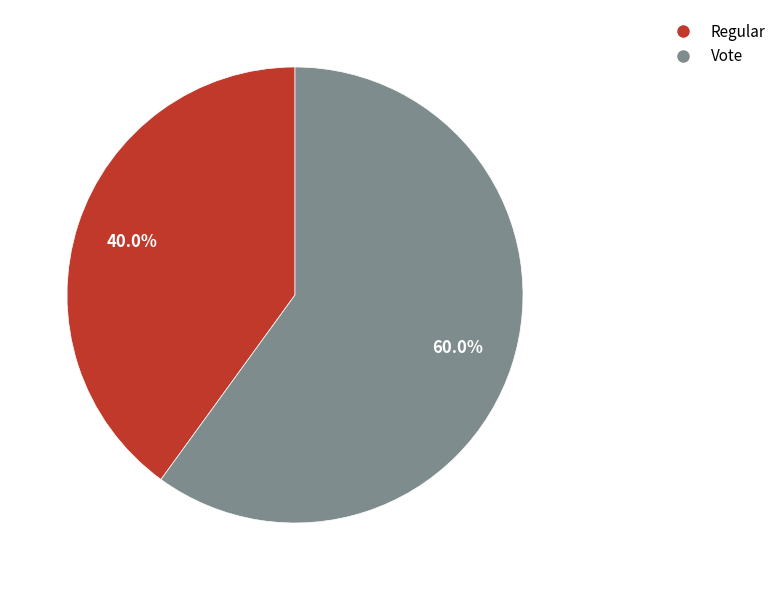

Is Vote the majority of the pie?

Yes